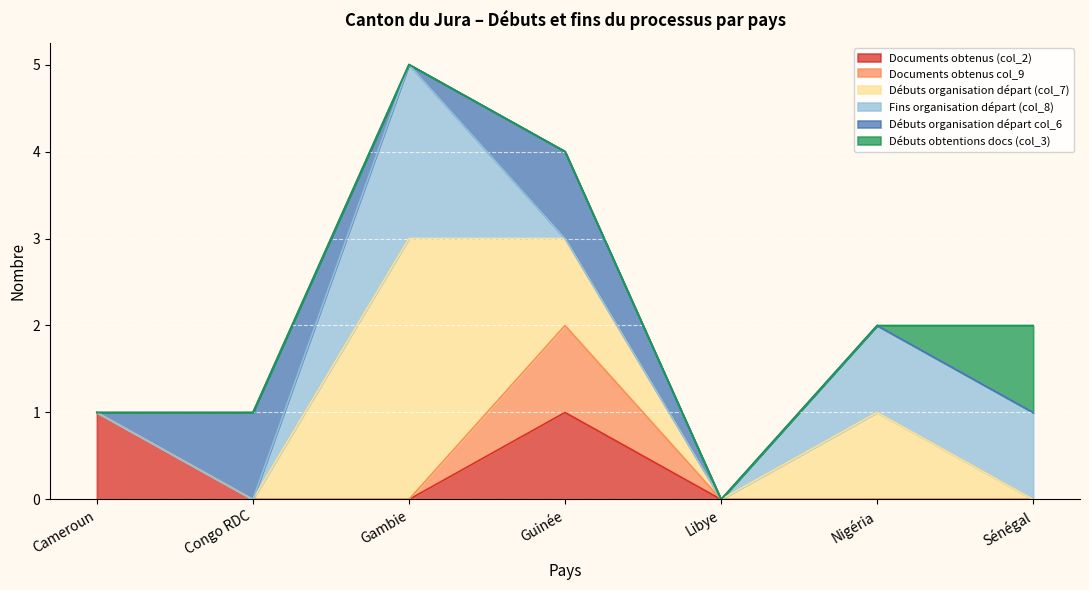

At which category is the sum across all series the highest?

Gambie